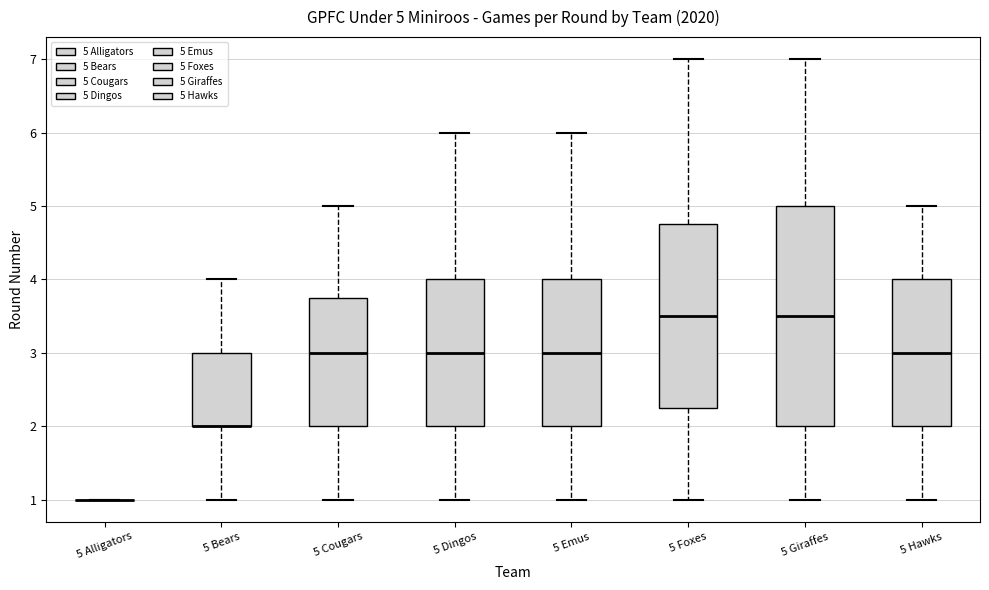

Comparing the boxes themselves (not the whiskers), which one is the tallest?

5 Giraffes